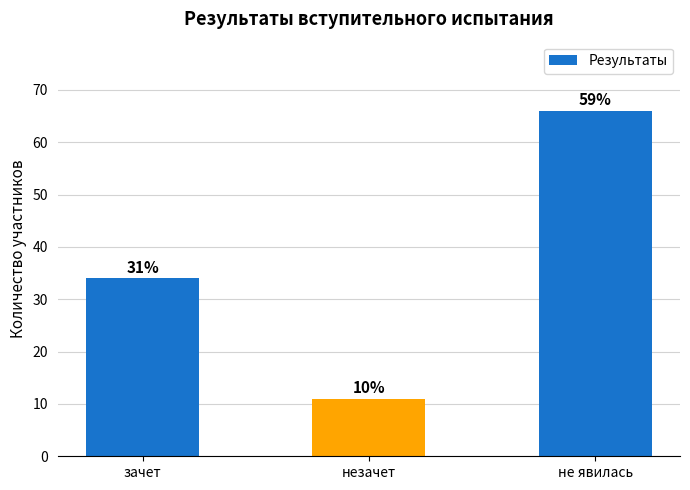

What is the smallest value displayed?

11